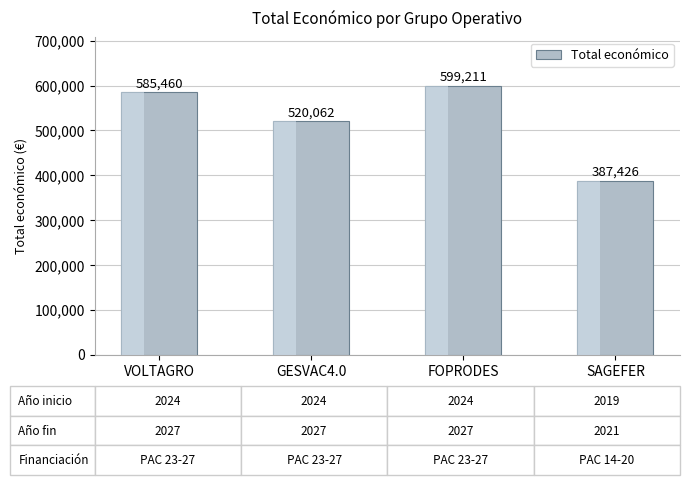

What is the label of the 3rd bar from the left?

FOPRODES